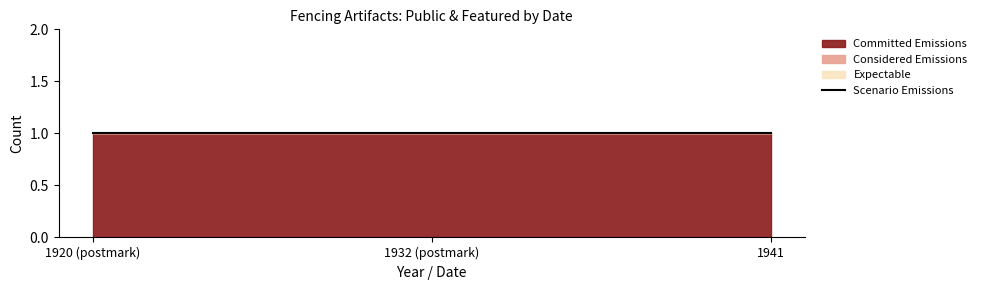

Count the number of categories in the chart.

3